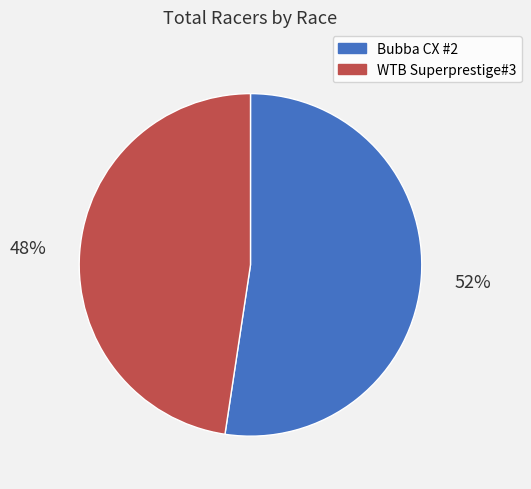

Count the number of slices in the pie.

2